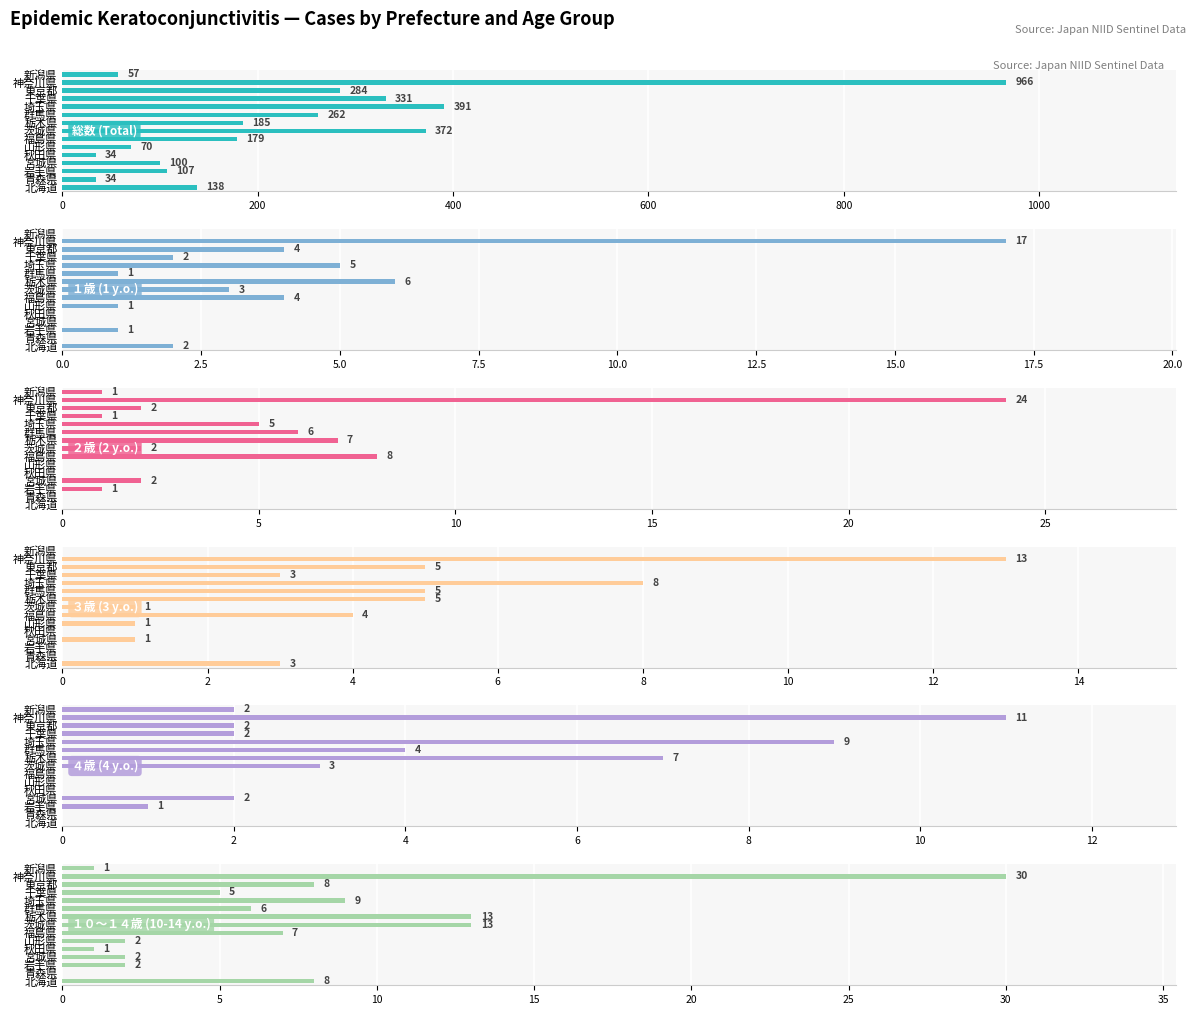

How many bars are there in total?

90